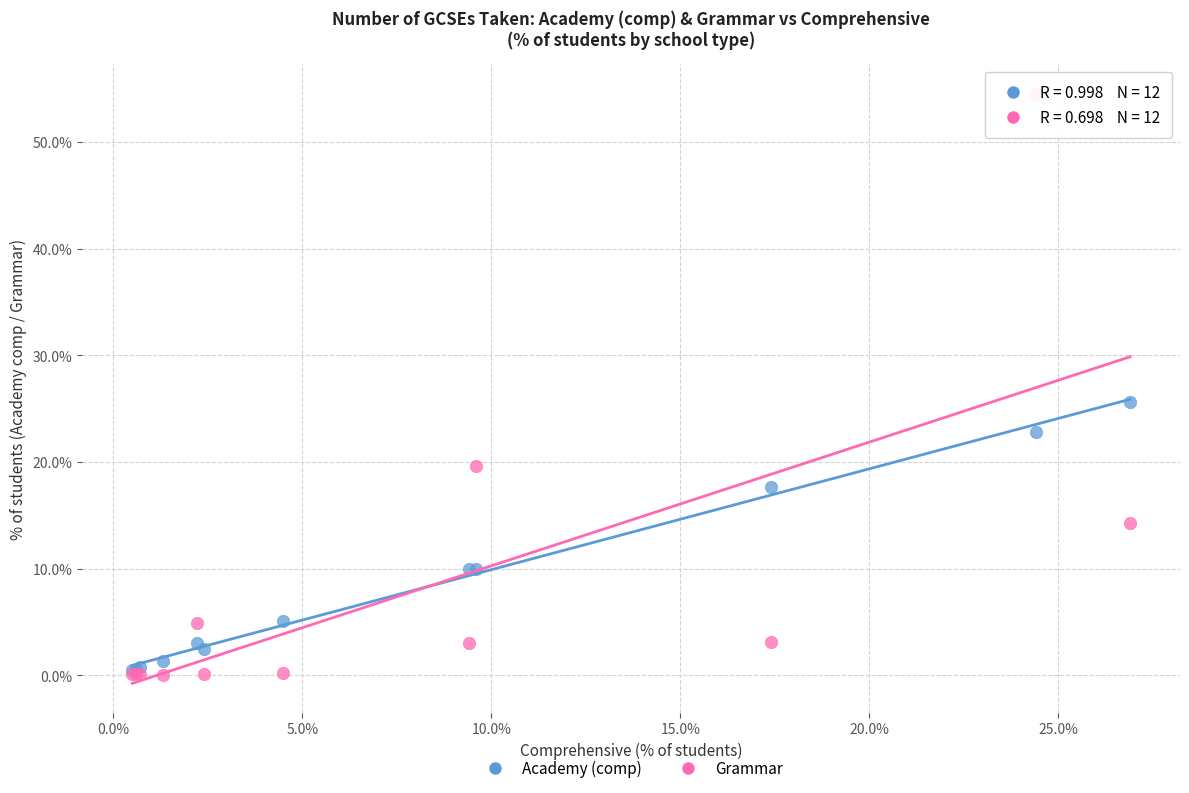

Which series contains the lowest Y value?

Grammar